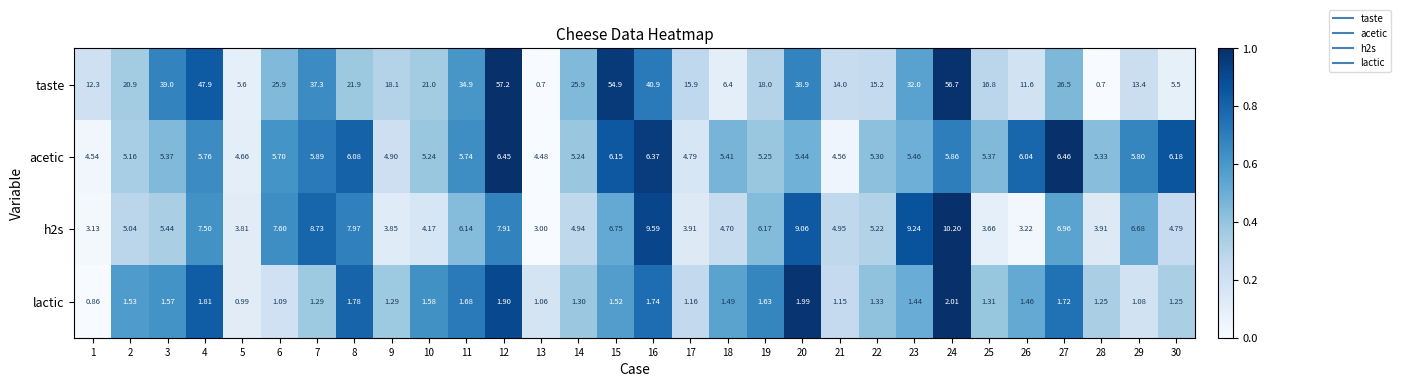

Which series has the largest range (max minus min)?

taste